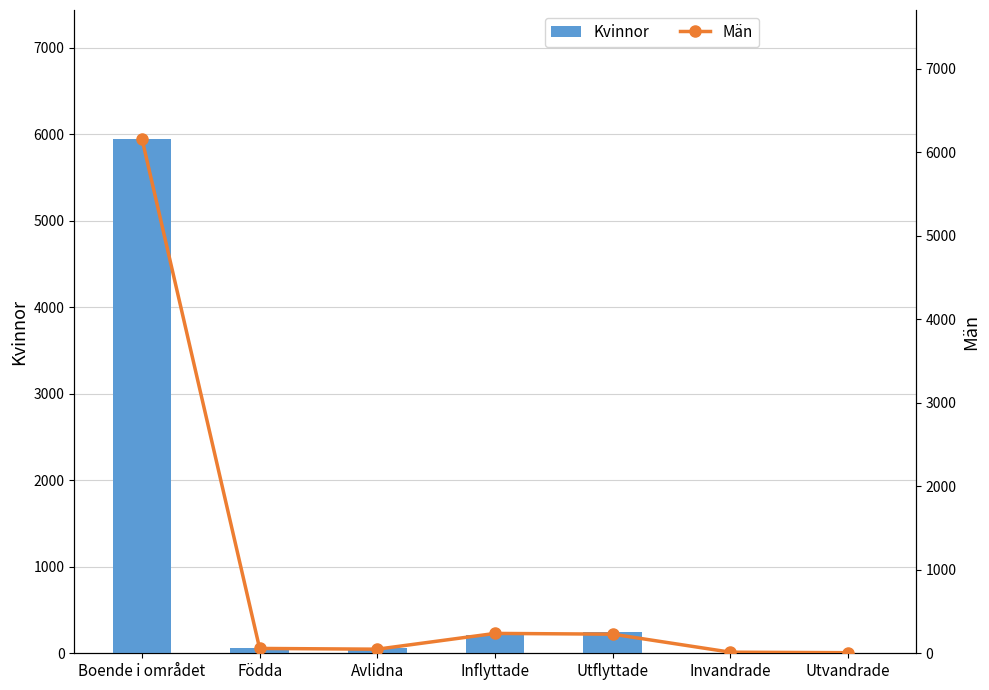

Which has a higher value, Utflyttade or Avlidna?

Utflyttade